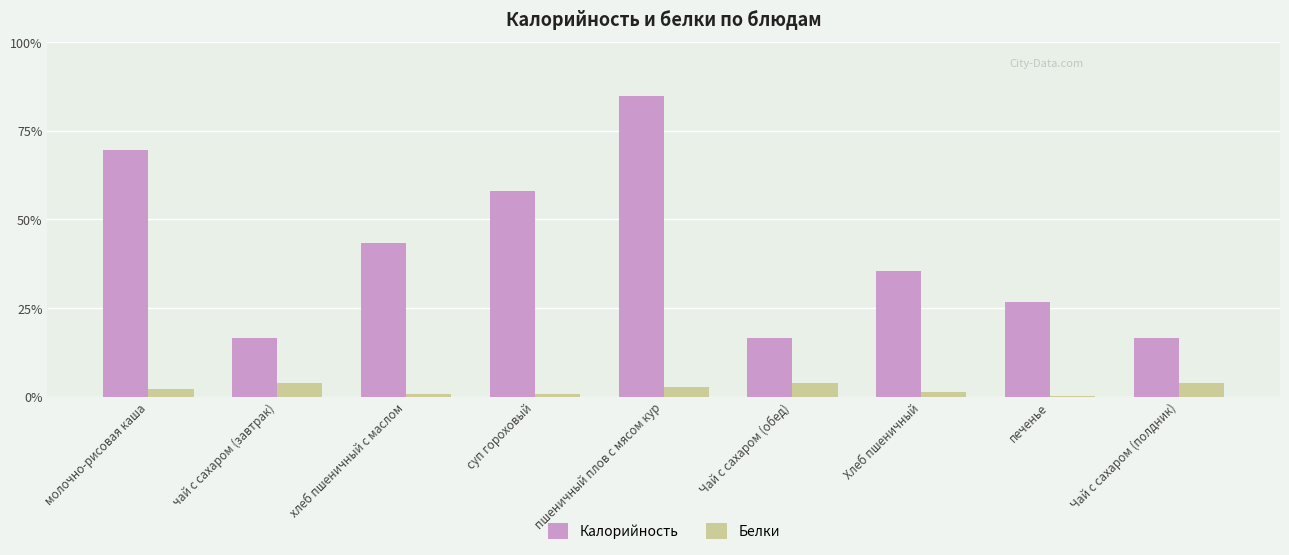

Are the bars horizontal?

No